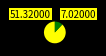

Is there any slice that represents more than half of the pie?

Yes